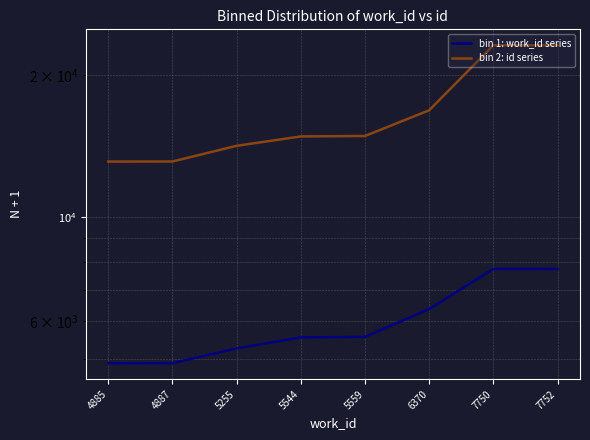

At which label is bin 2: id series closest to 18128?

6370